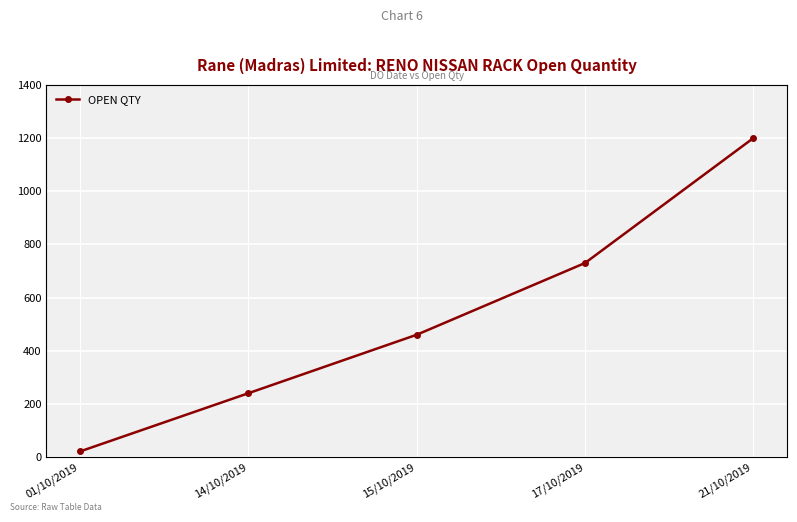

List the labels in order of value, smallest first.

01/10/2019, 14/10/2019, 15/10/2019, 17/10/2019, 21/10/2019